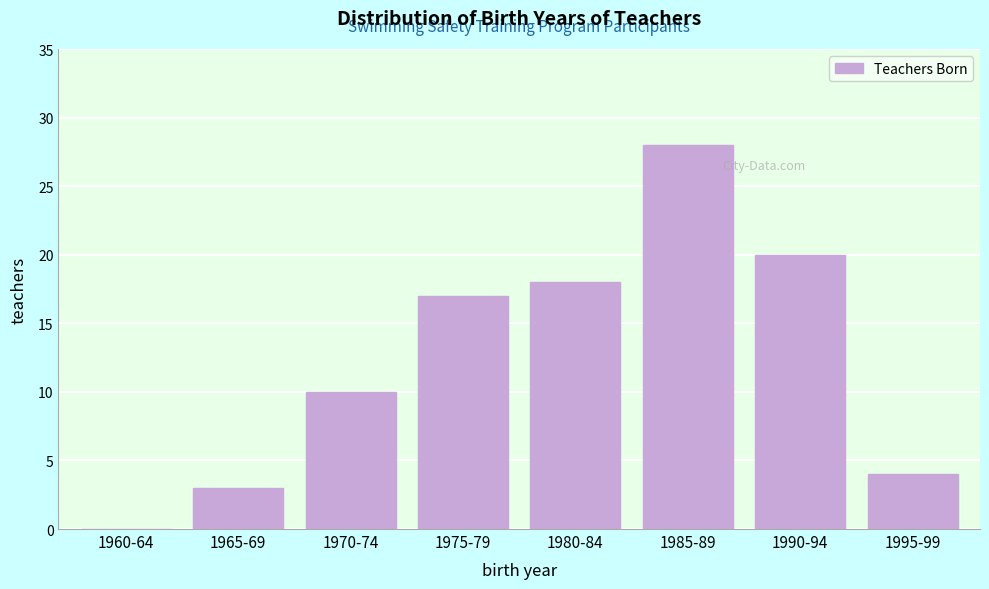

Reading right to left, what are all the values shown in this chart?

1995-99=4	1990-94=20	1985-89=28	1980-84=18	1975-79=17	1970-74=10	1965-69=3	1960-64=0